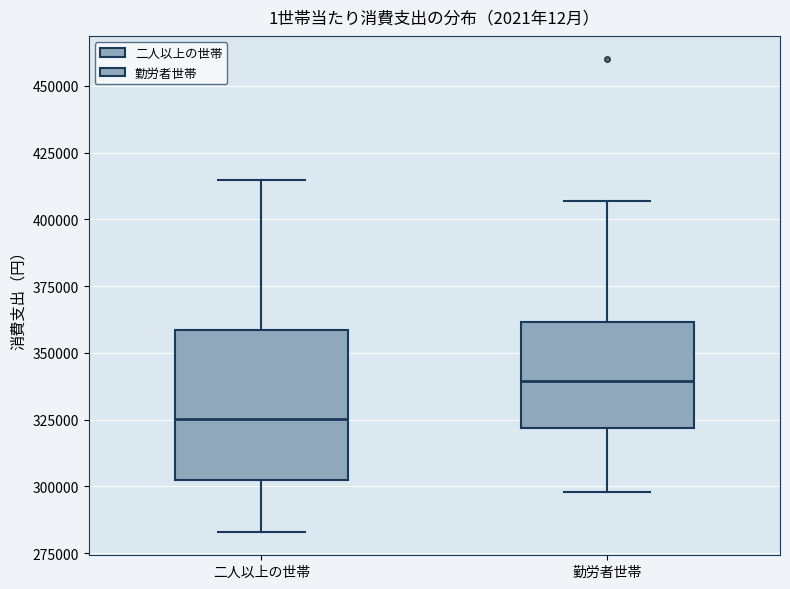

Reading left to right, read every box against the y-axis: the position of its median line, the range the box covers, and the ends of its whiskers. The values are not printed on the chart, so give them approximately, as read against the axis.

二人以上の世帯: median 325000, box 300000 to 360000, whiskers 285000 to 415000
勤労者世帯: median 340000, box 320000 to 360000, whiskers 300000 to 405000